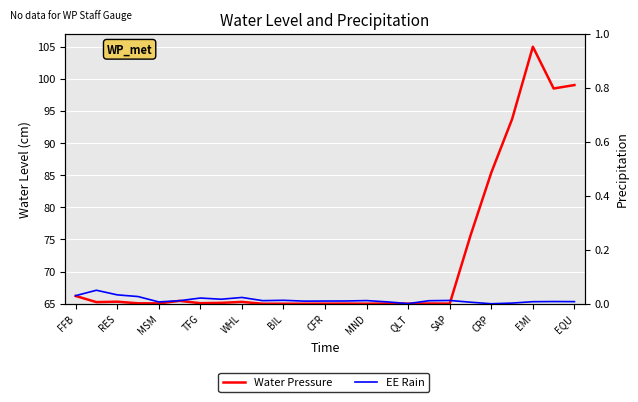

Which series changed the most between FFB and CFR?

Water Pressure